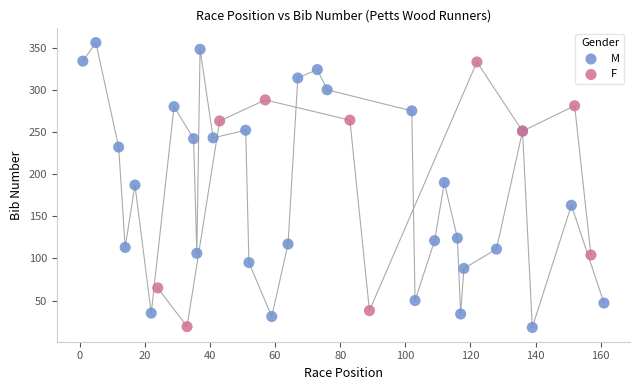

Which series reaches the maximum Y coordinate?

M